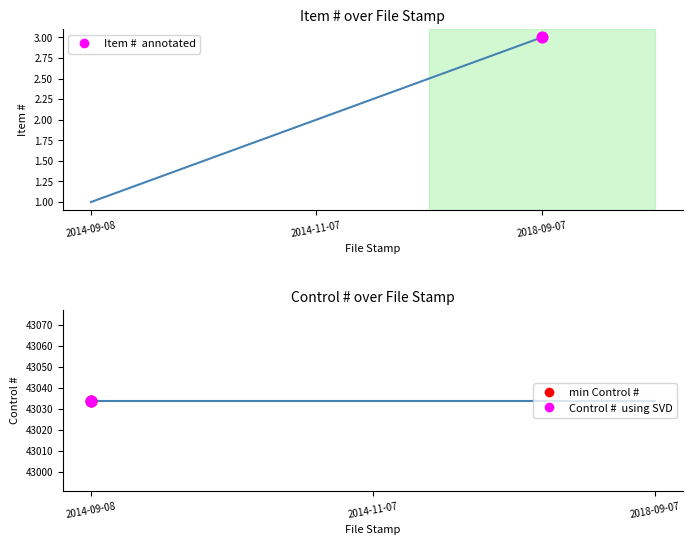

At which category is the sum across all series the highest?

2018-09-07